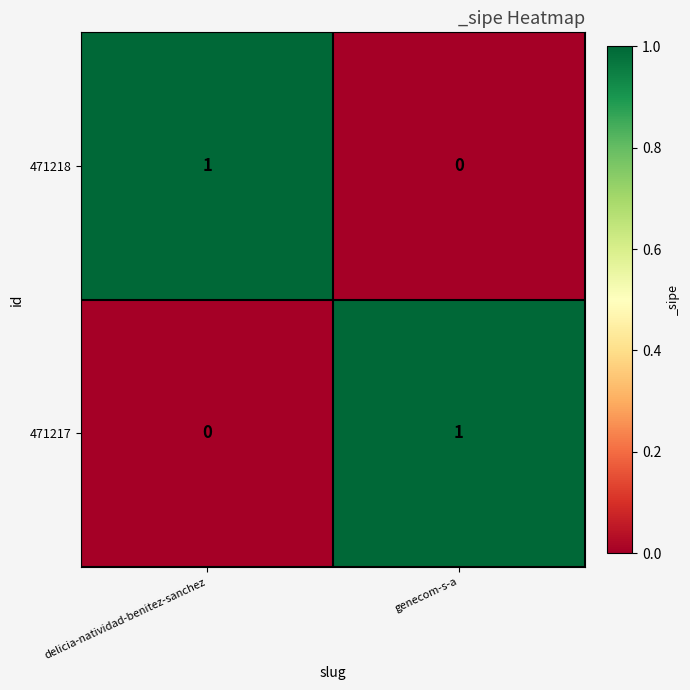

How many data points does each series have?

2